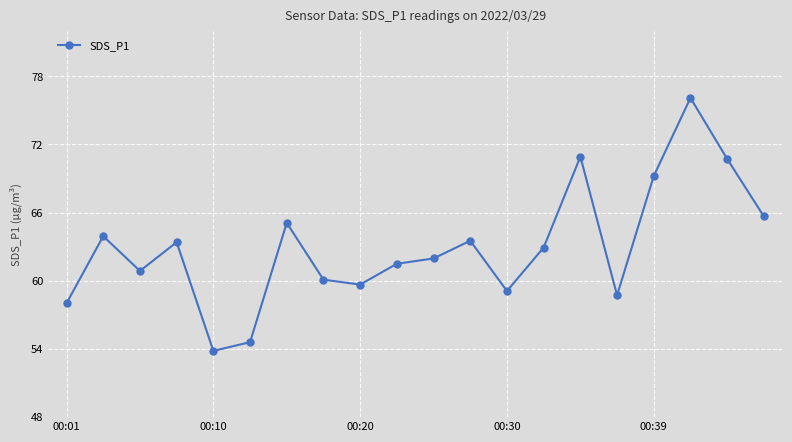

How many lines are shown in the chart?

1